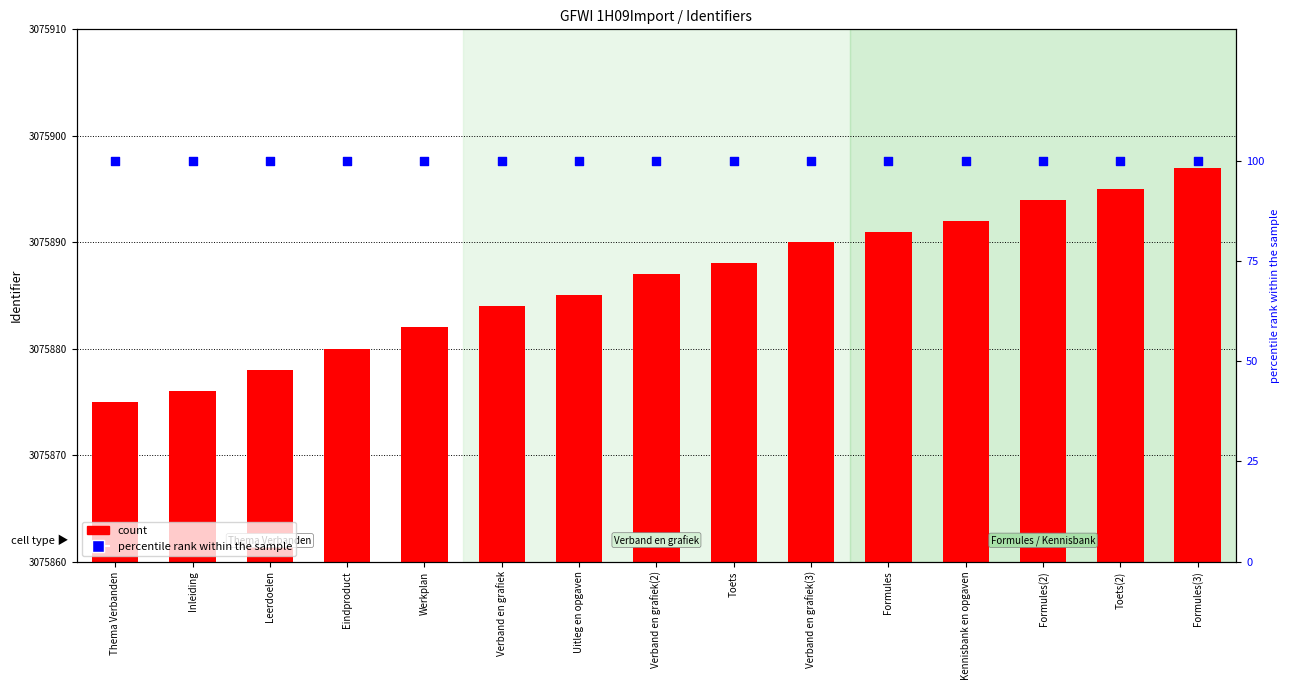

What is the total value across all series at Toets?

3075988